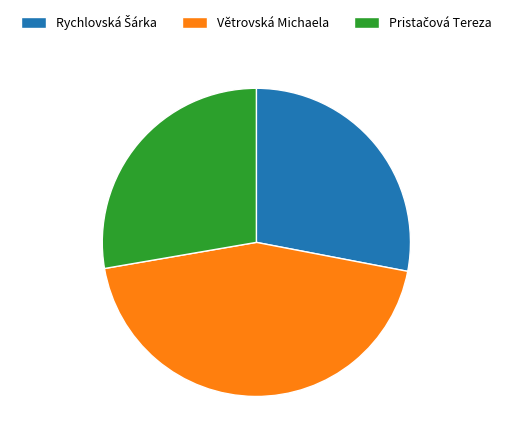

Is Větrovská Michaela the majority of the pie?

No